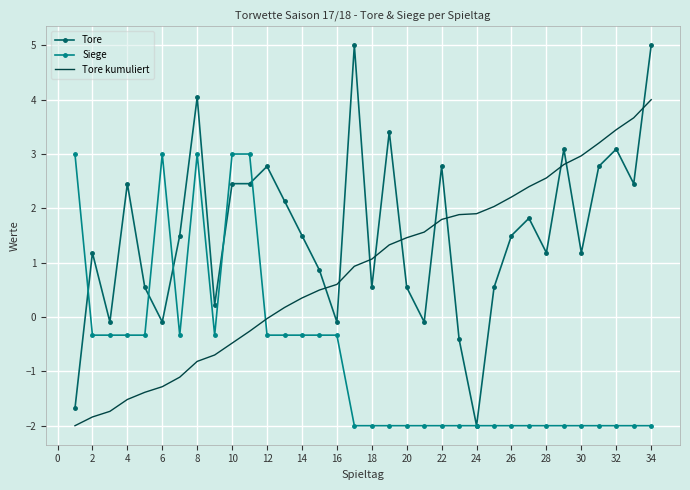

What is the difference between the second highest and minimum values in the Tore kumuliert series?

5.7